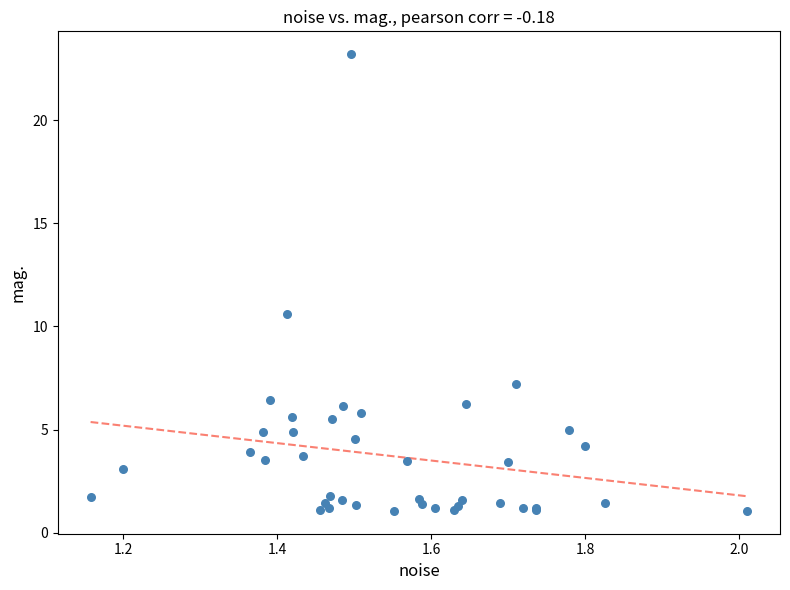

What Y value in the scatter plot is closest to 12?

10.6